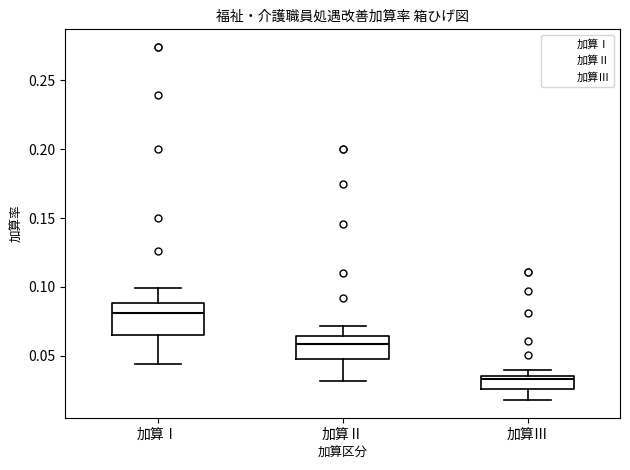

Reading left to right, transcribe this box plot: for each box, give where its median line is, the range the box spans, and where its two whiskers end, as read against the y-axis. The values are not printed on the chart, so give them approximately, as read against the axis.

加算Ⅰ: median 0.080, box 0.065 to 0.090, whiskers 0.045 to 0.100
加算Ⅱ: median 0.060, box 0.050 to 0.065, whiskers 0.030 to 0.070
加算Ⅲ: median 0.035 (just below the box's upper edge), box 0.025 to 0.035, whiskers 0.020 to 0.040